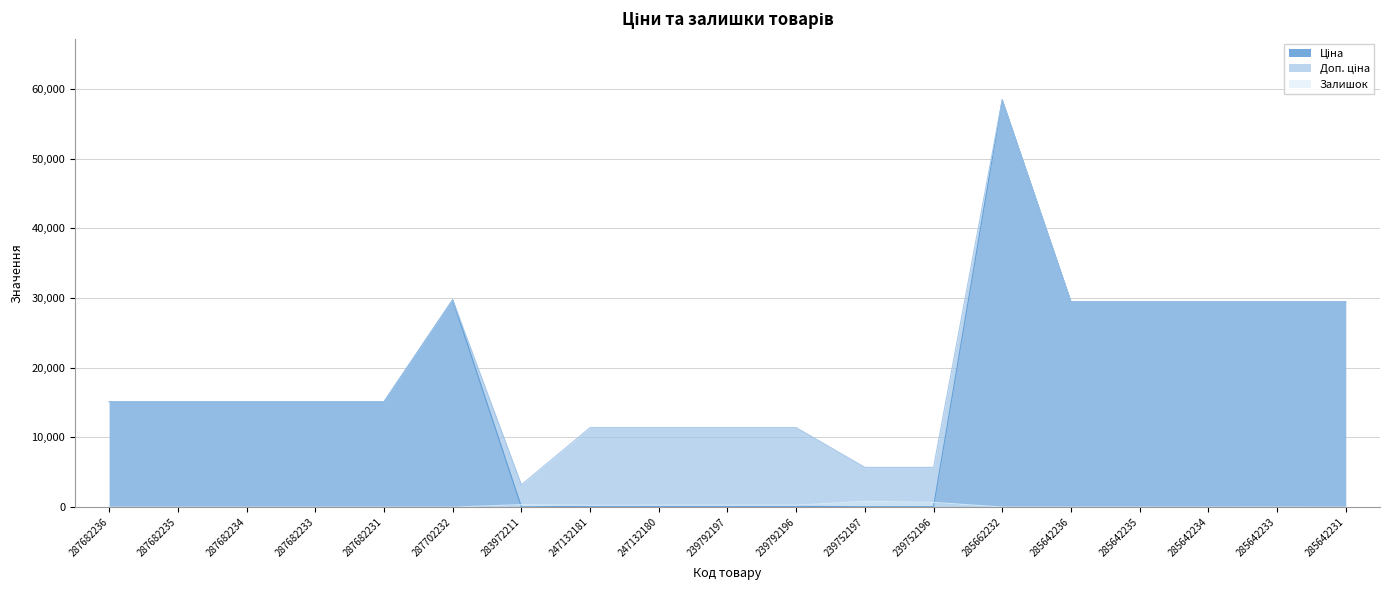

Rank the series by their average value, from lowest to highest.

Залишок, Ціна, Доп. ціна